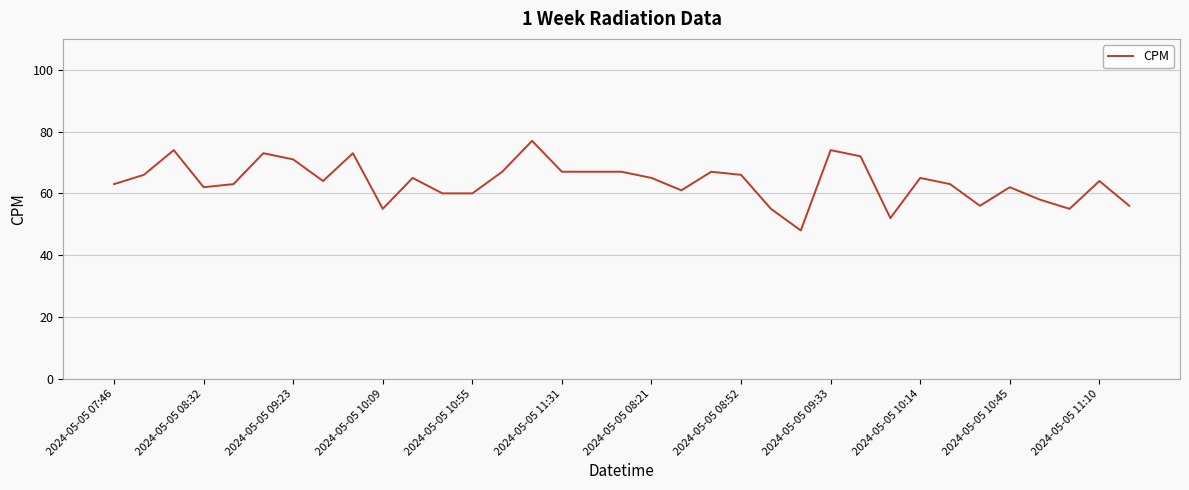

What is the minimum value shown in the chart?

48